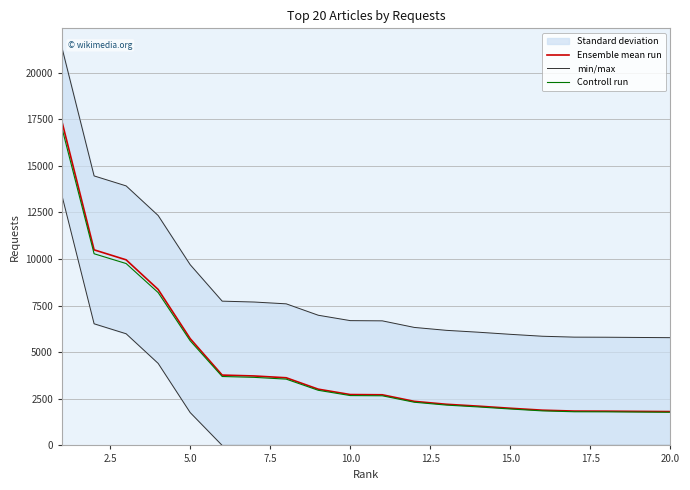

Reading left to right, what are all the values shown in this chart?

Ensemble mean run: 17339.0	10489.0	9954.0	8366.0	5729.0	3772.0	3725.0	3628.0	3017.0	2728.0	2716.0	2363.0	2207.0	2106.0	1993.0	1890.0	1842.0	1837.0	1825.0	1814.0
min/max: 21304.4	14454.4	13919.4	12331.4	9694.4	7737.4	7690.4	7593.4	6982.4	6693.4	6681.4	6328.4	6172.4	6071.4	5958.4	5855.4	5807.4	5802.4	5790.4	5779.4
Controll run: 16992.2	10279.2	9754.9	8198.7	5614.4	3696.6	3650.5	3555.4	2956.7	2673.4	2661.7	2315.7	2162.9	2063.9	1953.1	1852.2	1805.2	1800.3	1788.5	1777.7